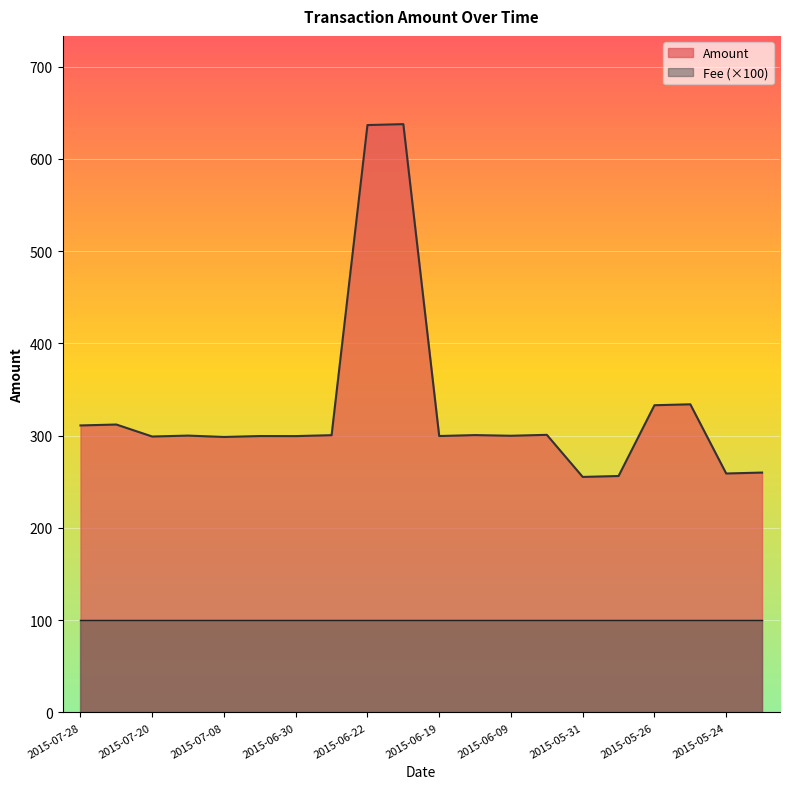

How many interior local peaks (higher than both neighbors) does the data have?

7